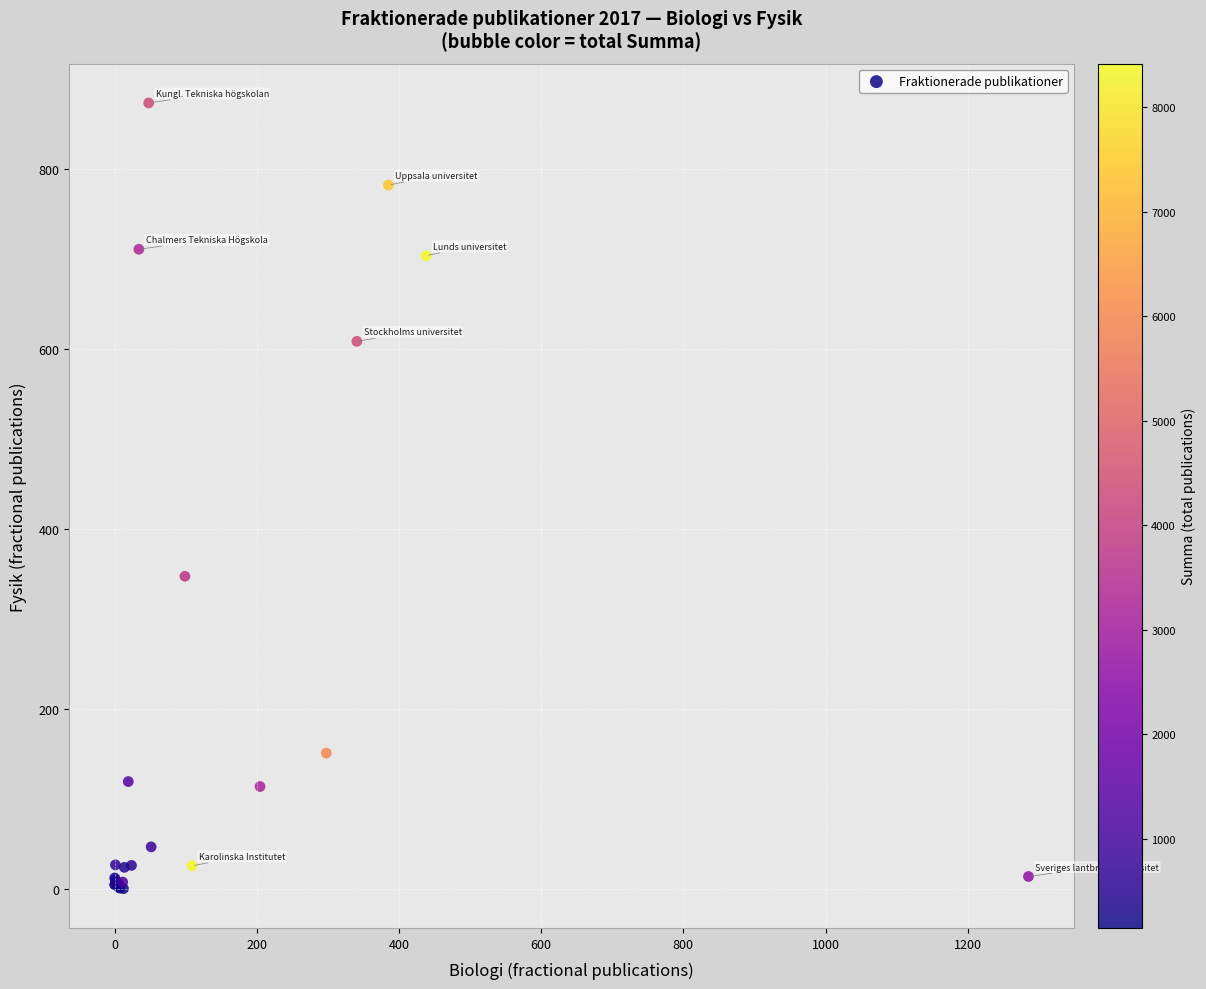

What Y value in the scatter plot is closest to 436?

347.3